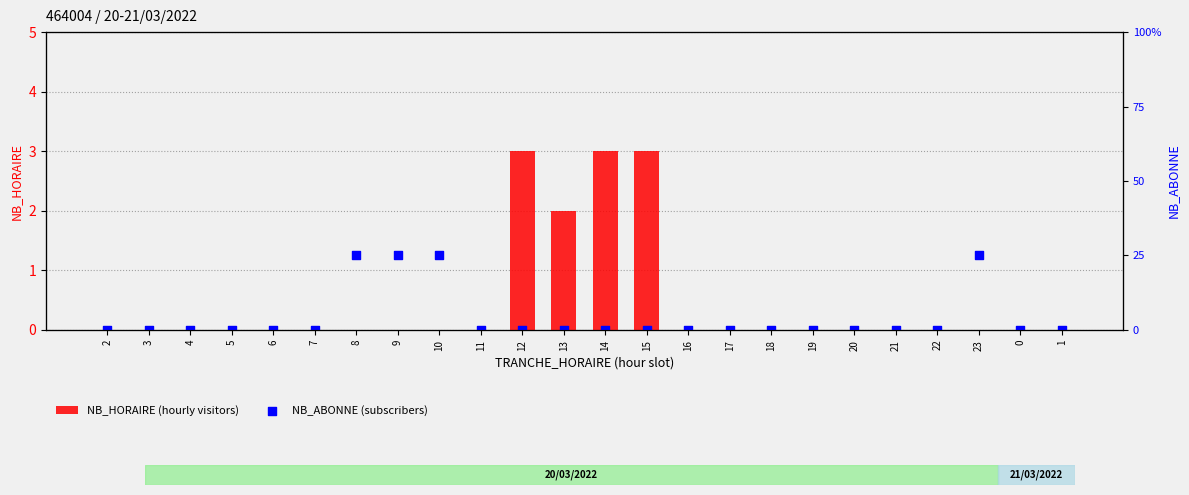

Which series contains the lowest Y value?

NB_HORAIRE (hourly visitors)